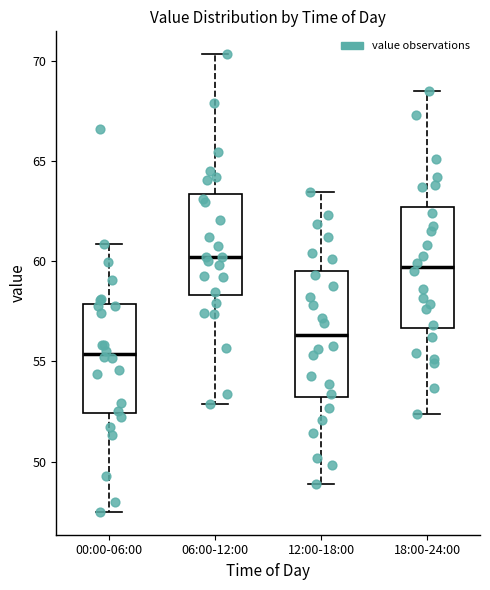

Which box's median line is the lowest?

00:00-06:00